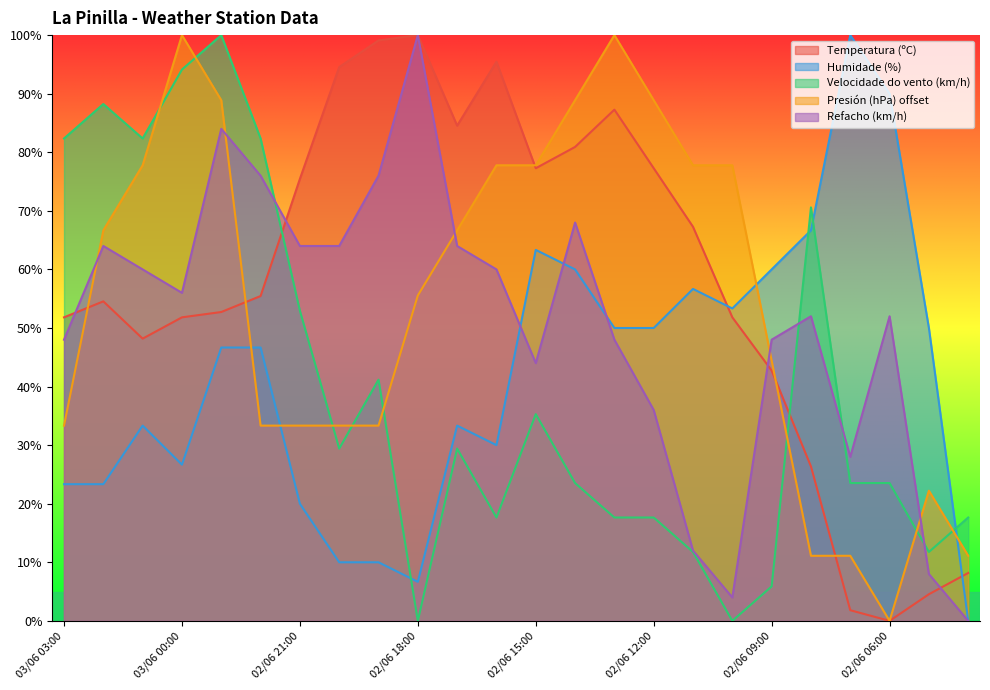

Reading left to right, what are all the values shown in this chart?

Temperatura (ºC): 03/06 03:00=51.8	03/06 02:00=54.5	03/06 01:00=48.2	03/06 00:00=51.8	02/06 23:00=52.7	02/06 22:00=55.5	02/06 21:00=75.5	02/06 20:00=94.5	02/06 19:00=99.1	02/06 18:00=100.0	02/06 17:00=84.5	02/06 16:00=95.5	02/06 15:00=77.3	02/06 14:00=80.9	02/06 13:00=87.3	02/06 12:00=77.3	02/06 11:00=67.3	02/06 10:00=51.8	02/06 09:00=42.7	02/06 08:00=26.4	02/06 07:00=1.8	02/06 06:00=0.0	02/06 05:00=4.5	02/06 04:00=8.2
Humidade (%): 03/06 03:00=23.3	03/06 02:00=23.3	03/06 01:00=33.3	03/06 00:00=26.7	02/06 23:00=46.7	02/06 22:00=46.7	02/06 21:00=20.0	02/06 20:00=10.0	02/06 19:00=10.0	02/06 18:00=6.7	02/06 17:00=33.3	02/06 16:00=30.0	02/06 15:00=63.3	02/06 14:00=60.0	02/06 13:00=50.0	02/06 12:00=50.0	02/06 11:00=56.7	02/06 10:00=53.3	02/06 09:00=60.0	02/06 08:00=66.7	02/06 07:00=100.0	02/06 06:00=90.0	02/06 05:00=50.0	02/06 04:00=0.0
Velocidade do vento (km/h): 03/06 03:00=82.4	03/06 02:00=88.2	03/06 01:00=82.4	03/06 00:00=94.1	02/06 23:00=100.0	02/06 22:00=82.4	02/06 21:00=52.9	02/06 20:00=29.4	02/06 19:00=41.2	02/06 18:00=0.0	02/06 17:00=29.4	02/06 16:00=17.6	02/06 15:00=35.3	02/06 14:00=23.5	02/06 13:00=17.6	02/06 12:00=17.6	02/06 11:00=11.8	02/06 10:00=0.0	02/06 09:00=5.9	02/06 08:00=70.6	02/06 07:00=23.5	02/06 06:00=23.5	02/06 05:00=11.8	02/06 04:00=17.6
Presión (hPa) offset: 03/06 03:00=33.3	03/06 02:00=66.7	03/06 01:00=77.8	03/06 00:00=100.0	02/06 23:00=88.9	02/06 22:00=33.3	02/06 21:00=33.3	02/06 20:00=33.3	02/06 19:00=33.3	02/06 18:00=55.6	02/06 17:00=66.7	02/06 16:00=77.8	02/06 15:00=77.8	02/06 14:00=88.9	02/06 13:00=100.0	02/06 12:00=88.9	02/06 11:00=77.8	02/06 10:00=77.8	02/06 09:00=44.4	02/06 08:00=11.1	02/06 07:00=11.1	02/06 06:00=0.0	02/06 05:00=22.2	02/06 04:00=11.1
Refacho (km/h): 03/06 03:00=48.0	03/06 02:00=64.0	03/06 01:00=60.0	03/06 00:00=56.0	02/06 23:00=84.0	02/06 22:00=76.0	02/06 21:00=64.0	02/06 20:00=64.0	02/06 19:00=76.0	02/06 18:00=100.0	02/06 17:00=64.0	02/06 16:00=60.0	02/06 15:00=44.0	02/06 14:00=68.0	02/06 13:00=48.0	02/06 12:00=36.0	02/06 11:00=12.0	02/06 10:00=4.0	02/06 09:00=48.0	02/06 08:00=52.0	02/06 07:00=28.0	02/06 06:00=52.0	02/06 05:00=8.0	02/06 04:00=0.0